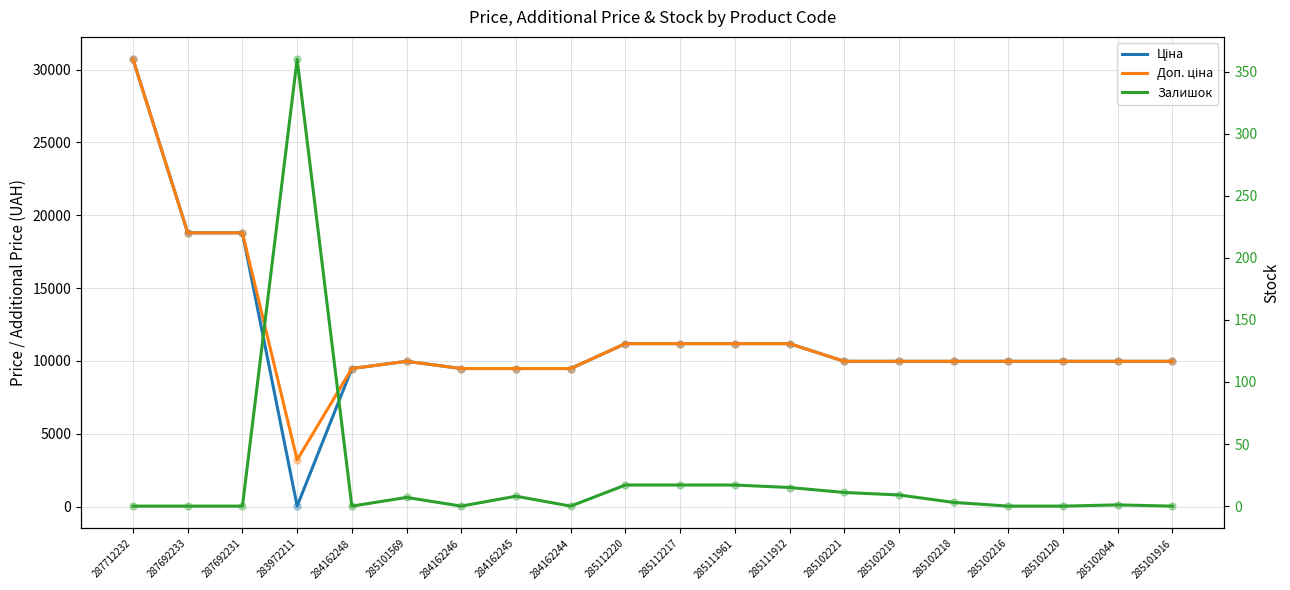

What is the total value across all series at 287692233?

37593.6